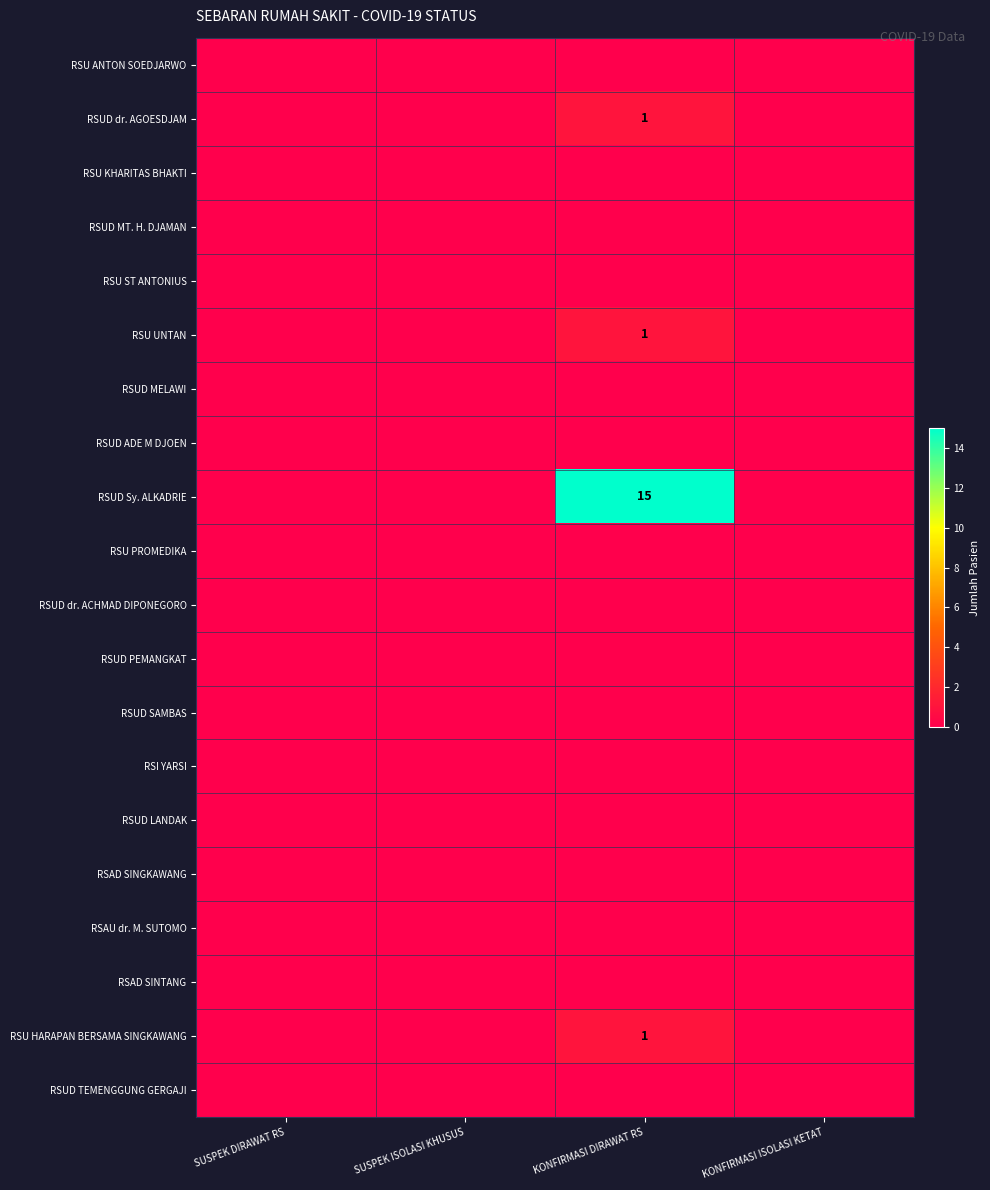

Is the value of RSU ST ANTONIUS at KONFIRMASI DIRAWAT RS greater than the value of RSUD dr. AGOESDJAM at KONFIRMASI DIRAWAT RS?

No